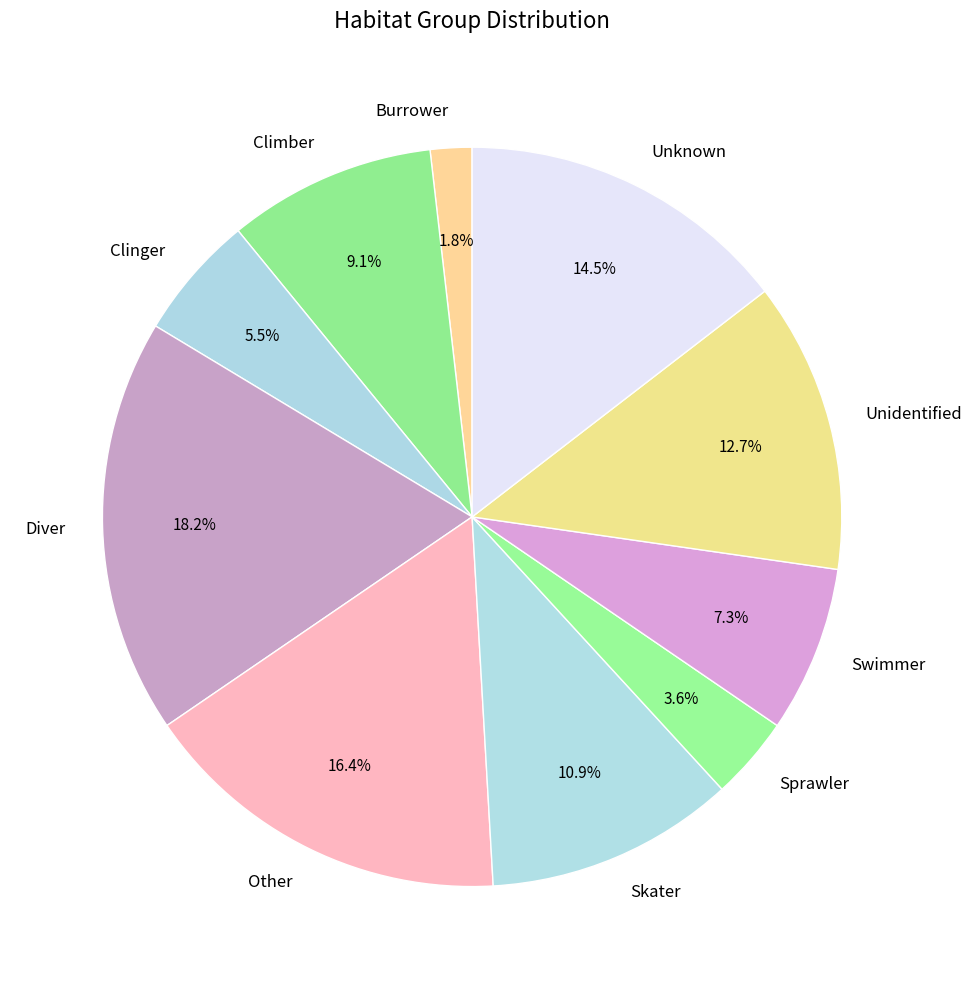

Approximately how many times larger is the value at Climber compared to Unidentified?

0.7